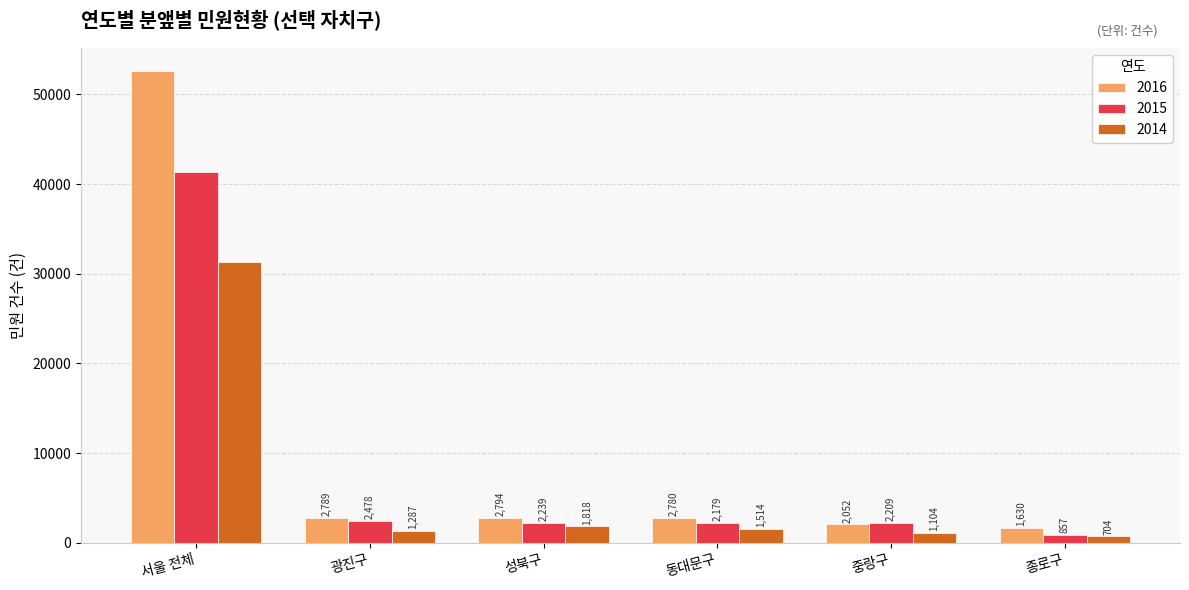

True or false: 2015 has a value of 2478 at 광진구.

True